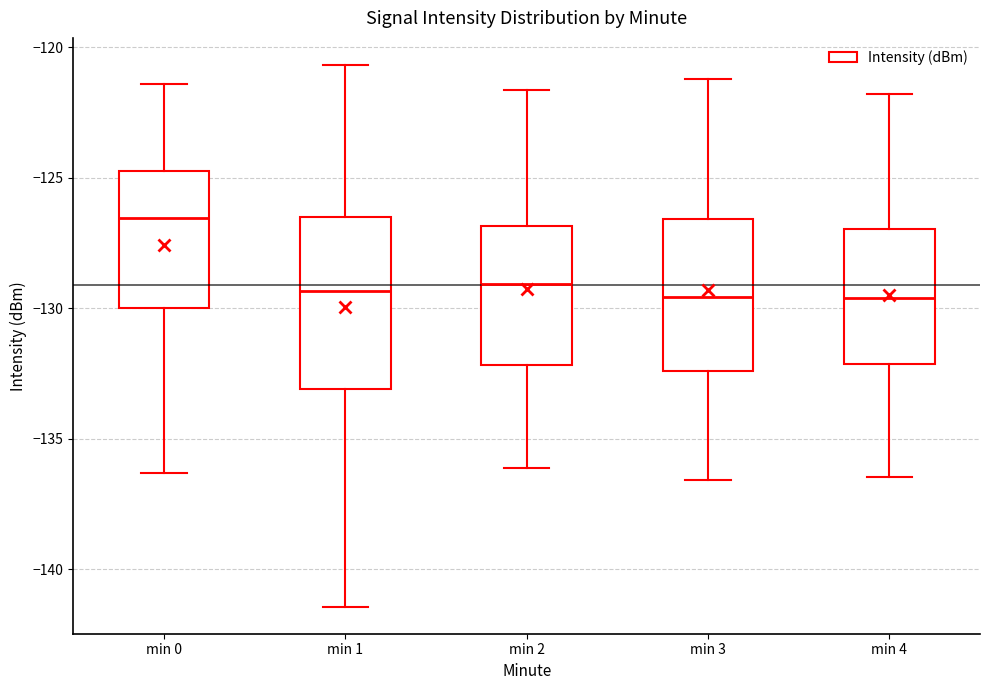

Which box has the highest median line?

min 0